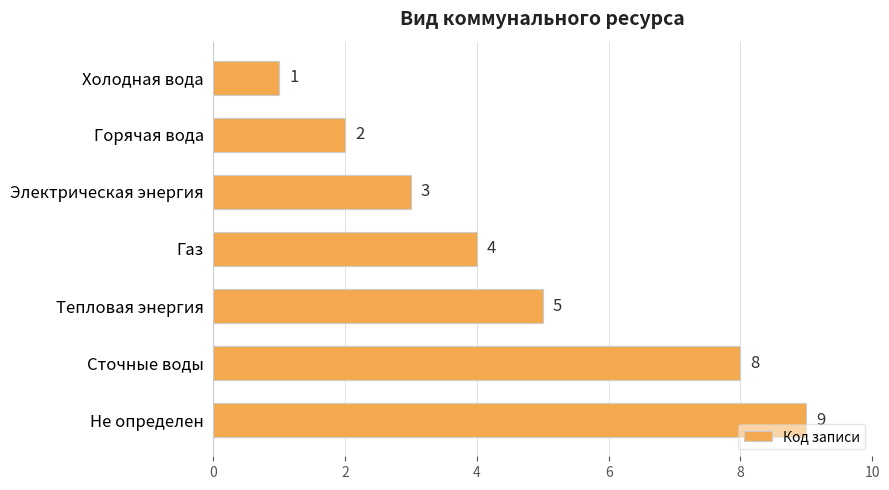

Reading top to bottom, what are all the values shown in this chart?

1	2	3	4	5	8	9